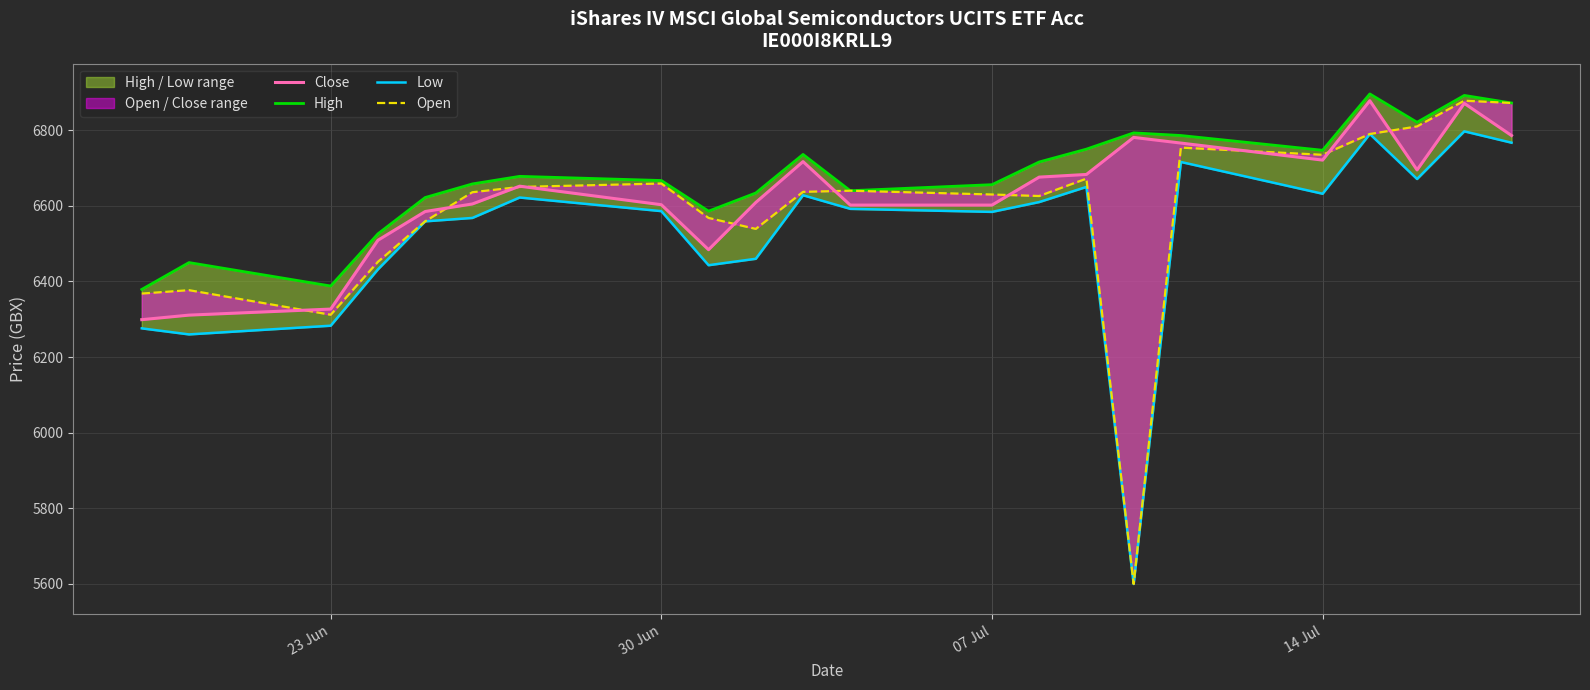

How many times do Close and Open cross each other?

10